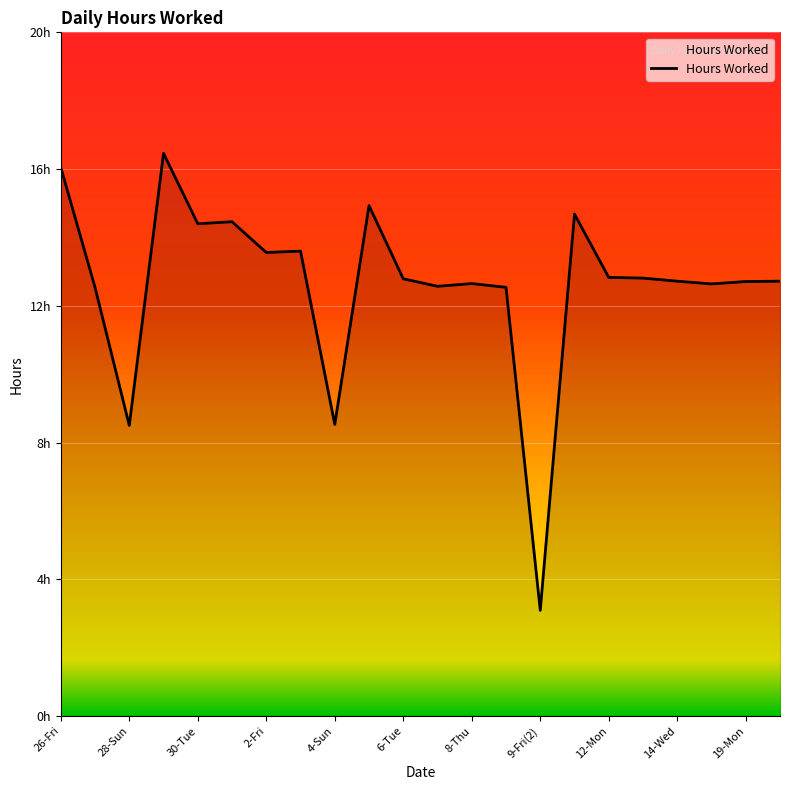

Does the chart display data point markers on the line(s)?

No